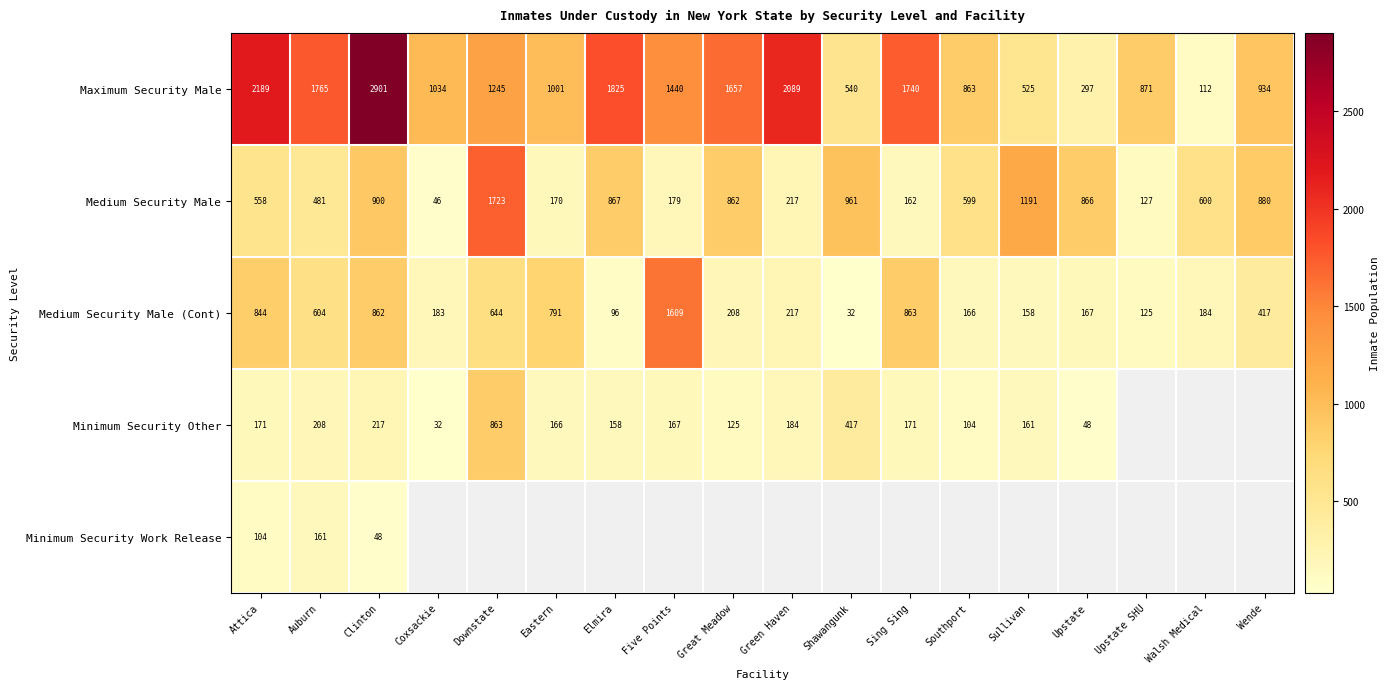

What is the sum of the Minimum Security Other values at Coxsackie and Elmira?

190